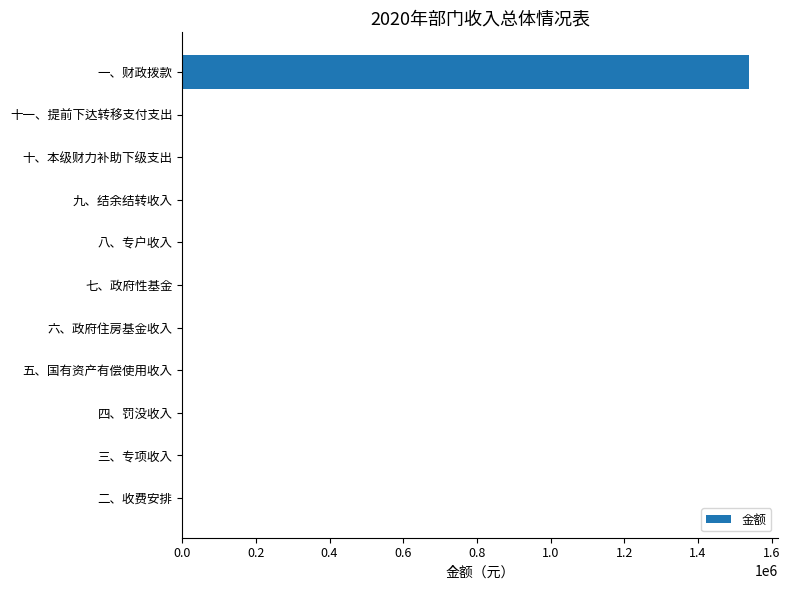

What is the change in value from 三、专项收入 to 一、财政拨款?

+1539289.9